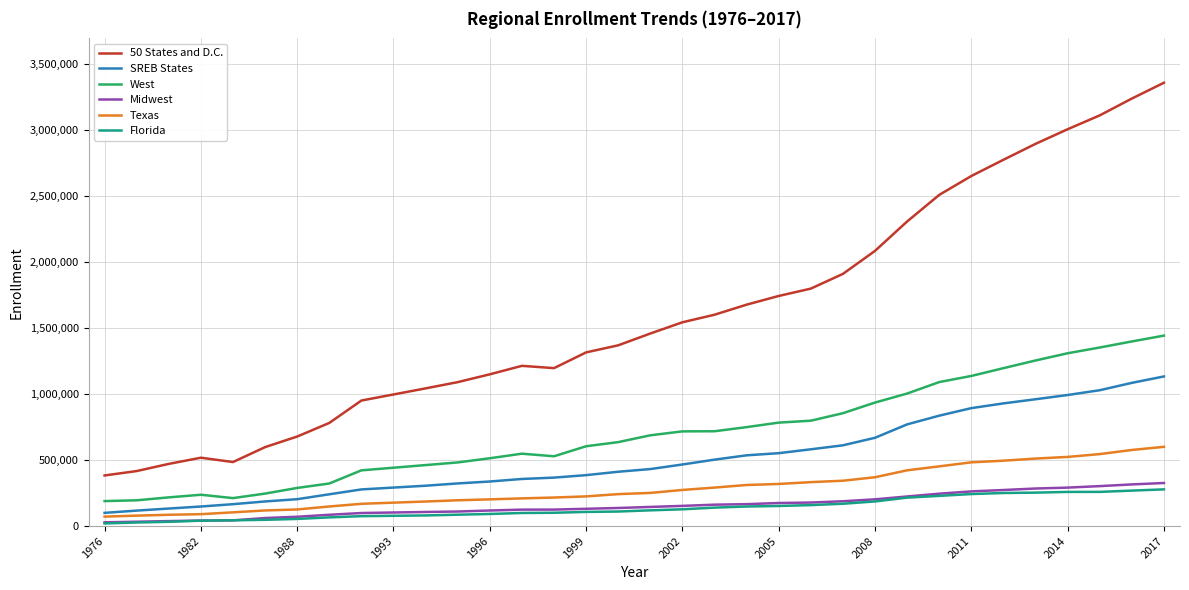

Which series has the largest total across all categories?

50 States and D.C.